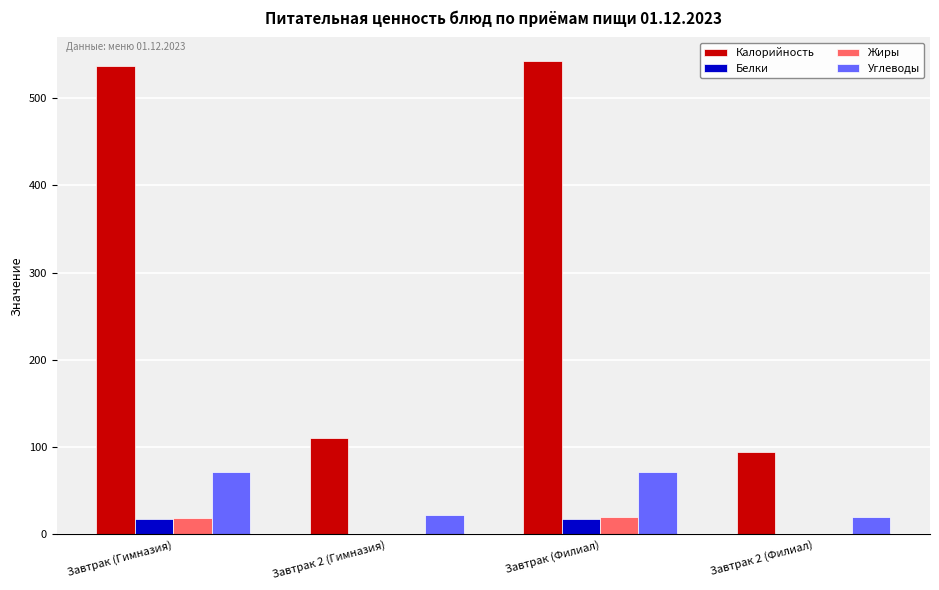

Which series has the widest spread of values?

Калорийность